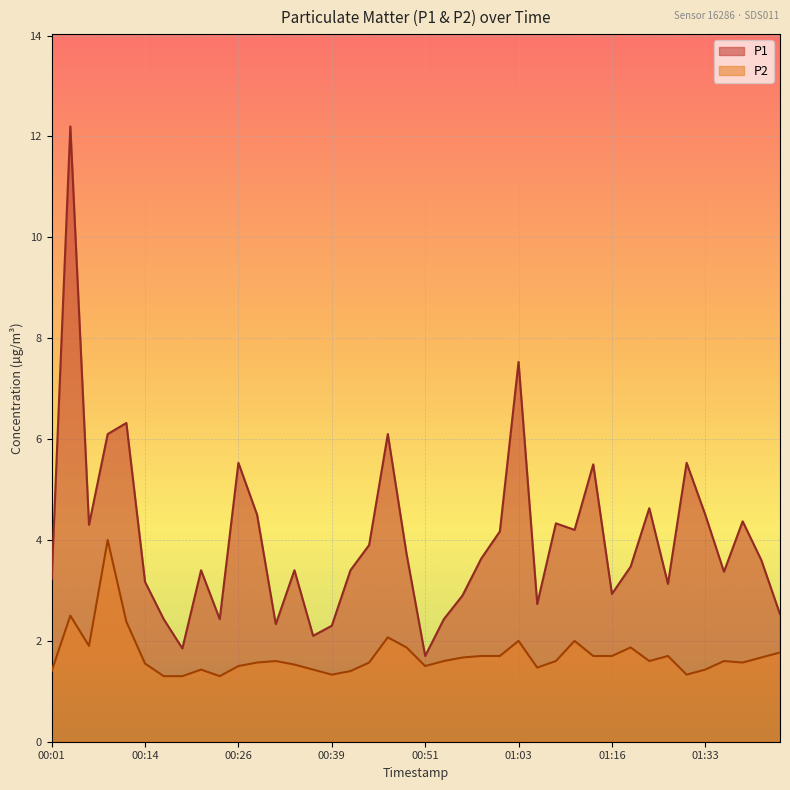

List the series in order of their overall mean, highest first.

P1, P2